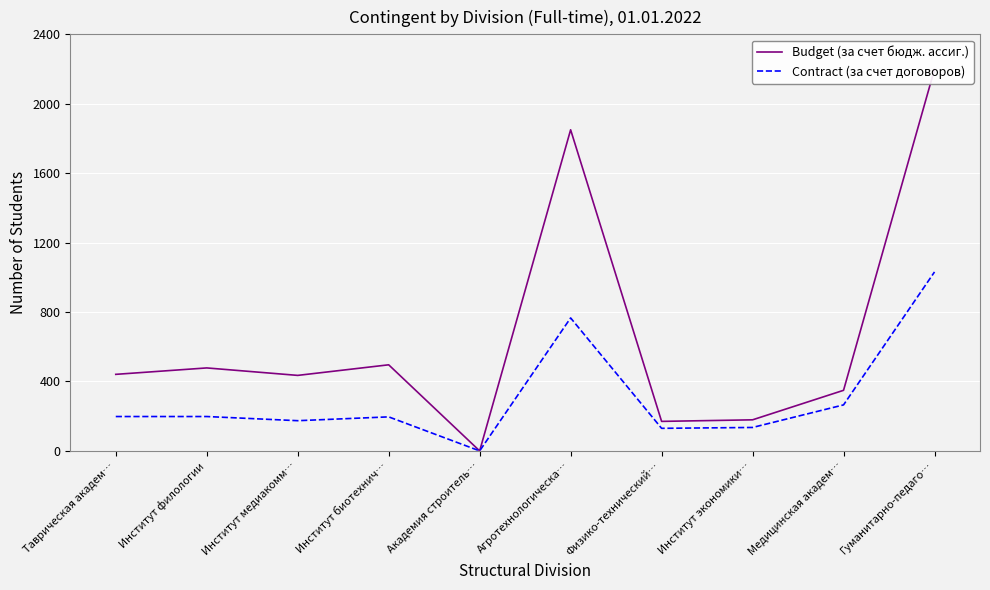

Which series has the widest spread of values?

Budget (за счет бюдж. ассиг.)